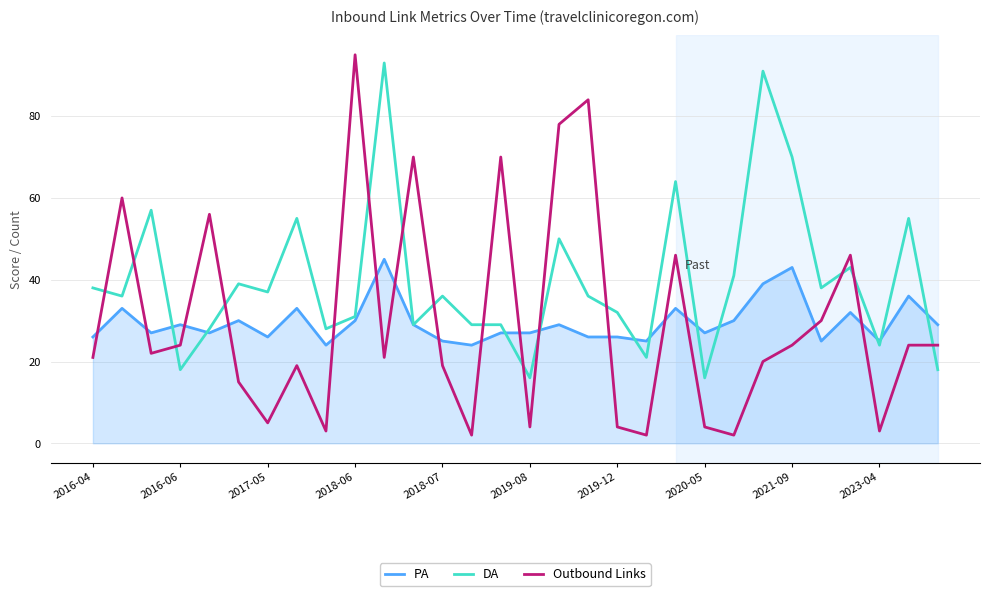

Which series has the largest total across all categories?

DA